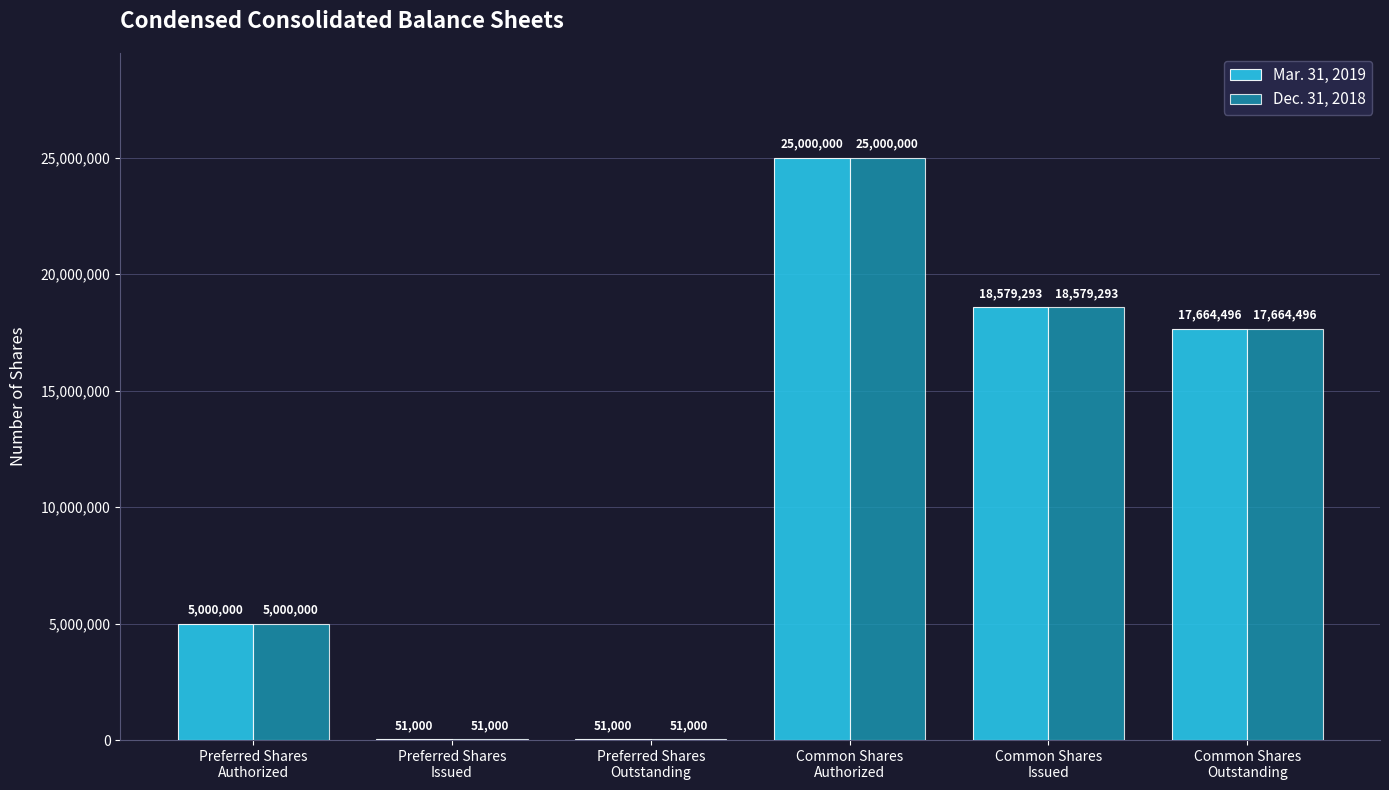

What is the sum of all Mar. 31, 2019 values?

66345789